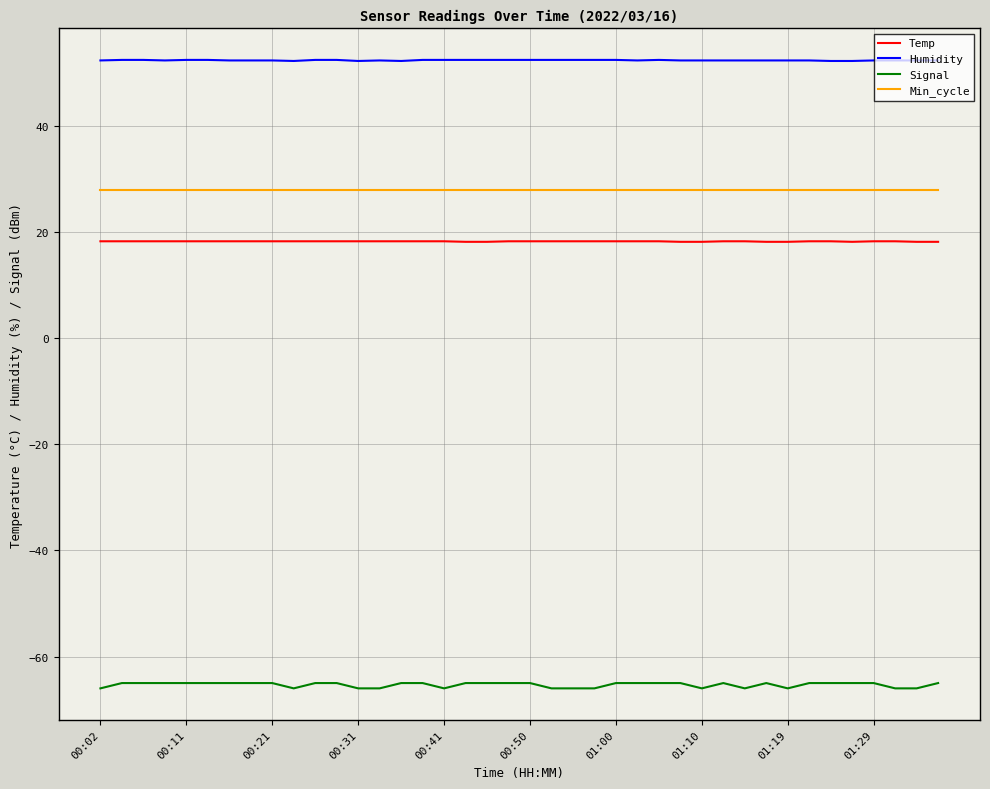

What are all the series names shown in the legend?

Temp, Humidity, Signal, Min_cycle